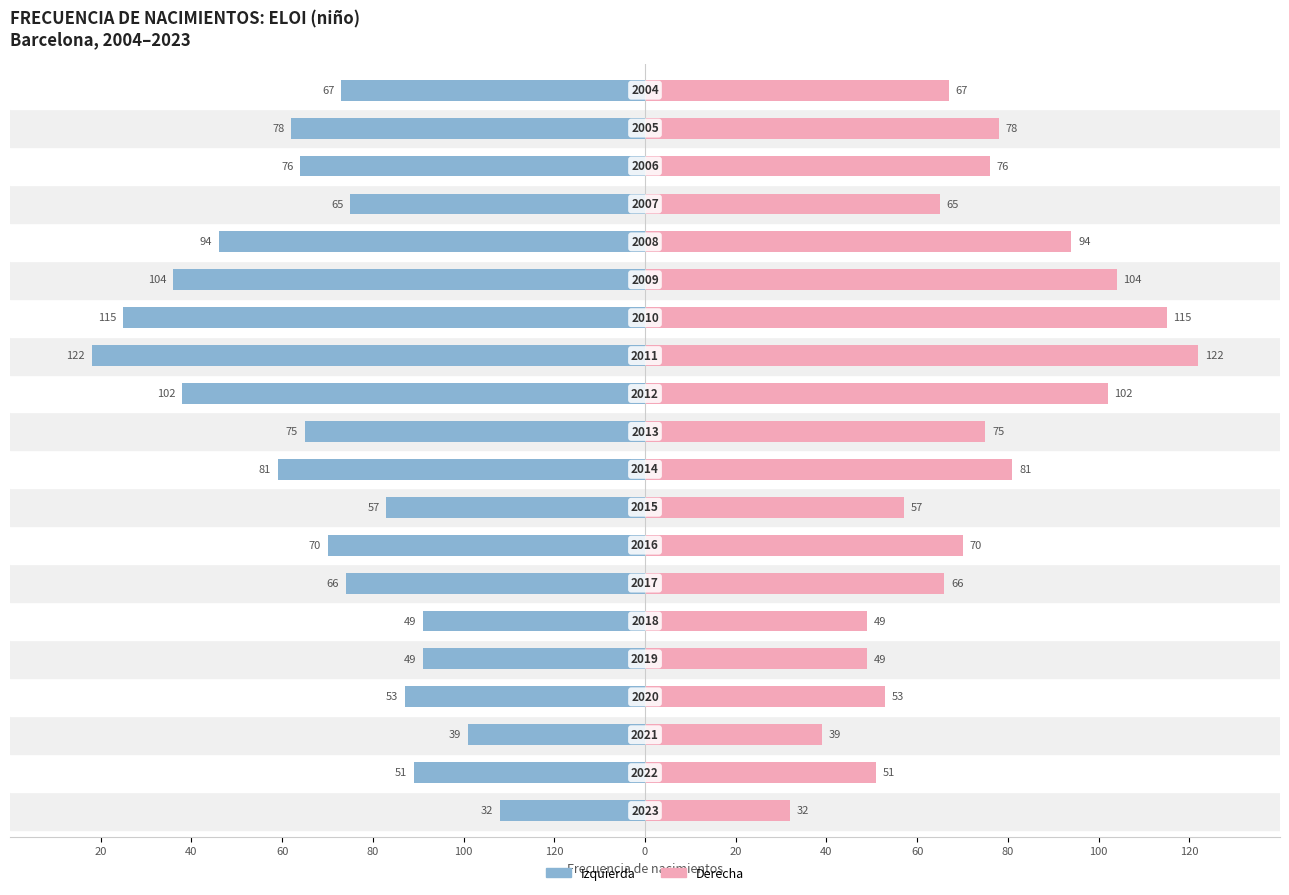

Which series changed the most between 100 and 60?

Frecuencia (izq.)